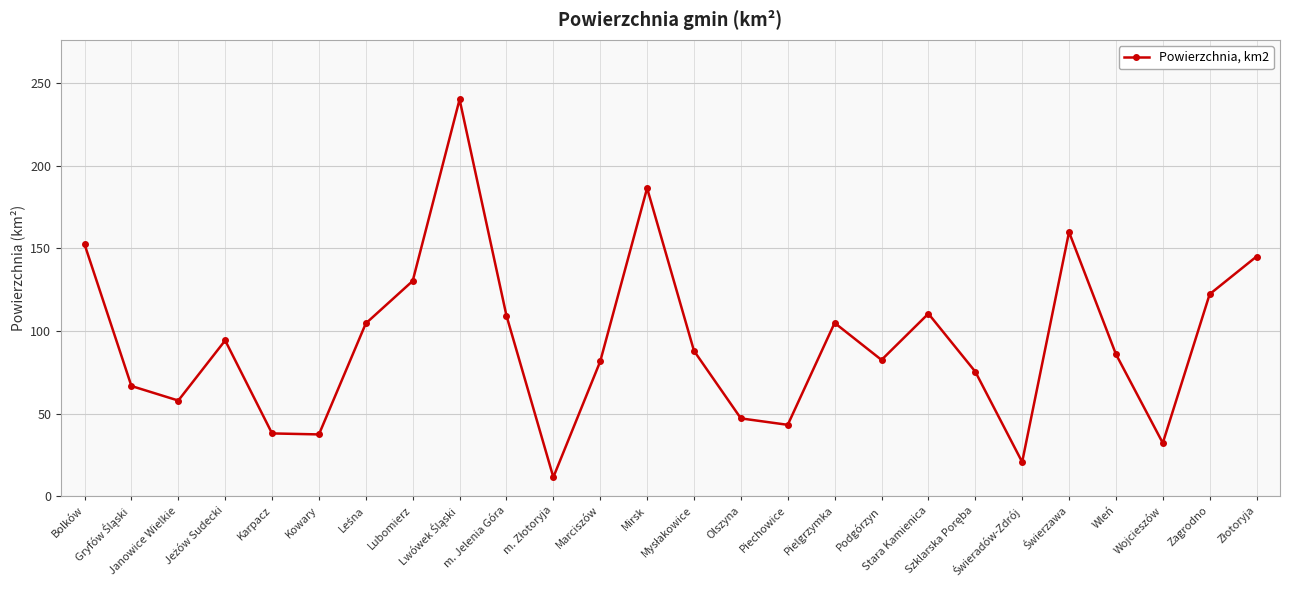

What is the difference between the maximum and second lowest values?

219.5